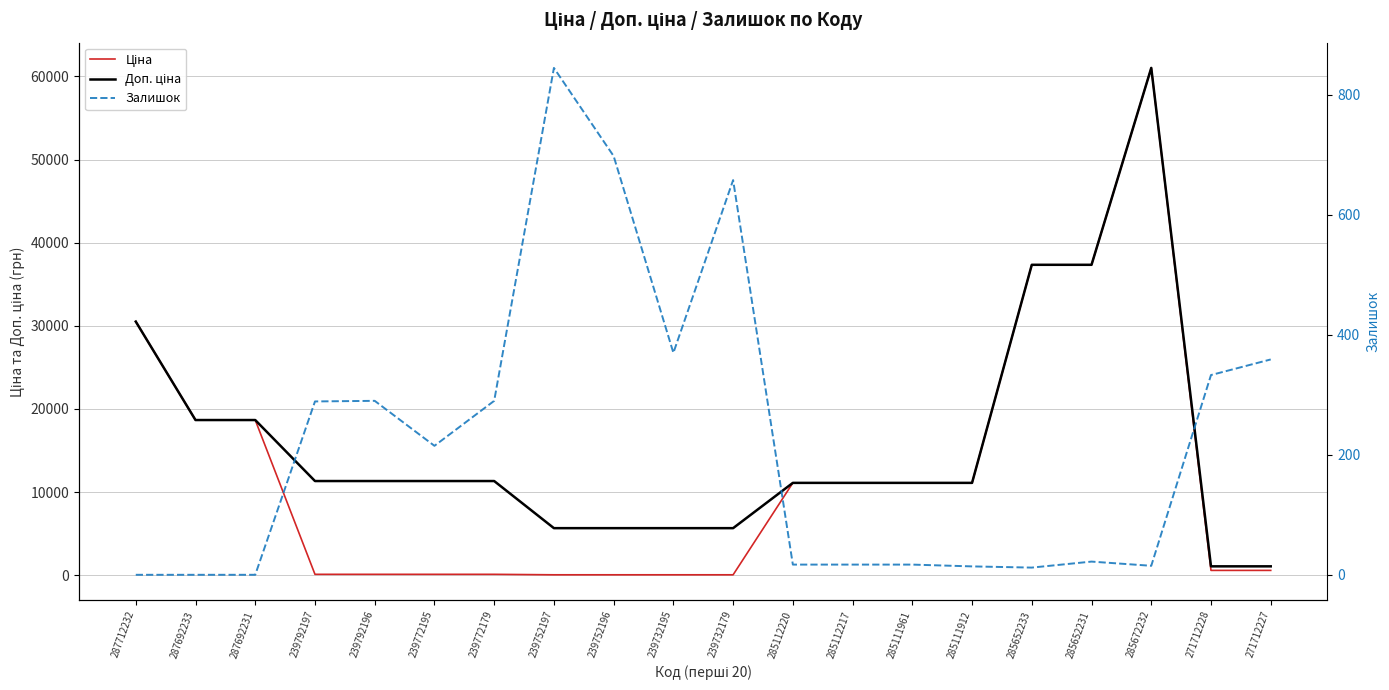

What is the total value across all series at 239792197?

11736.3